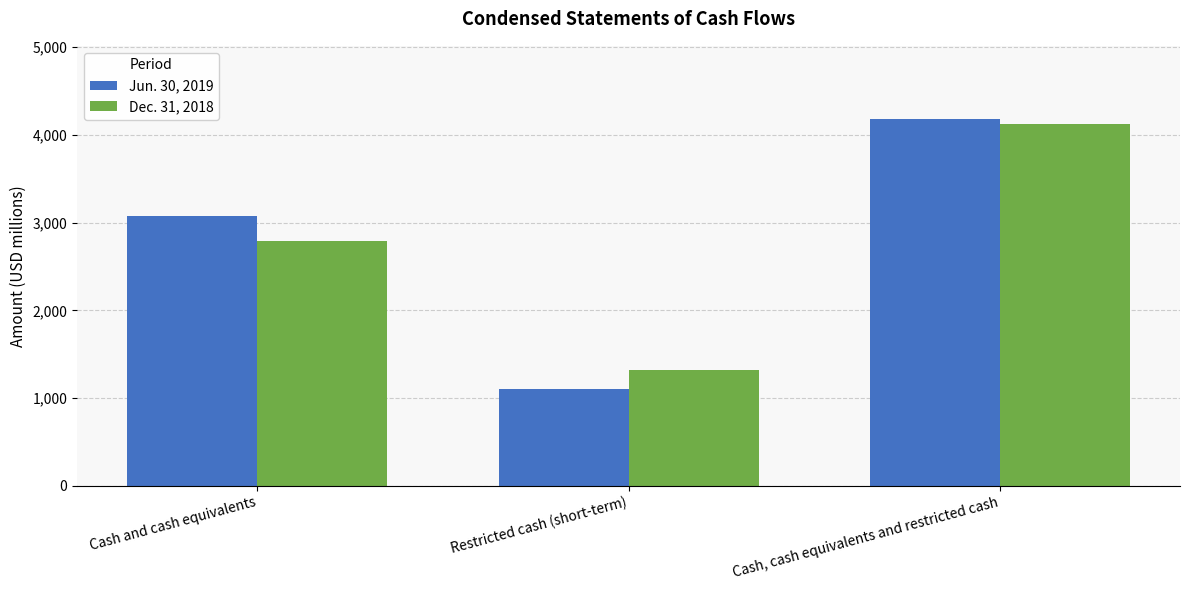

How many Dec. 31, 2018 values are between 1325 and 4125?

3